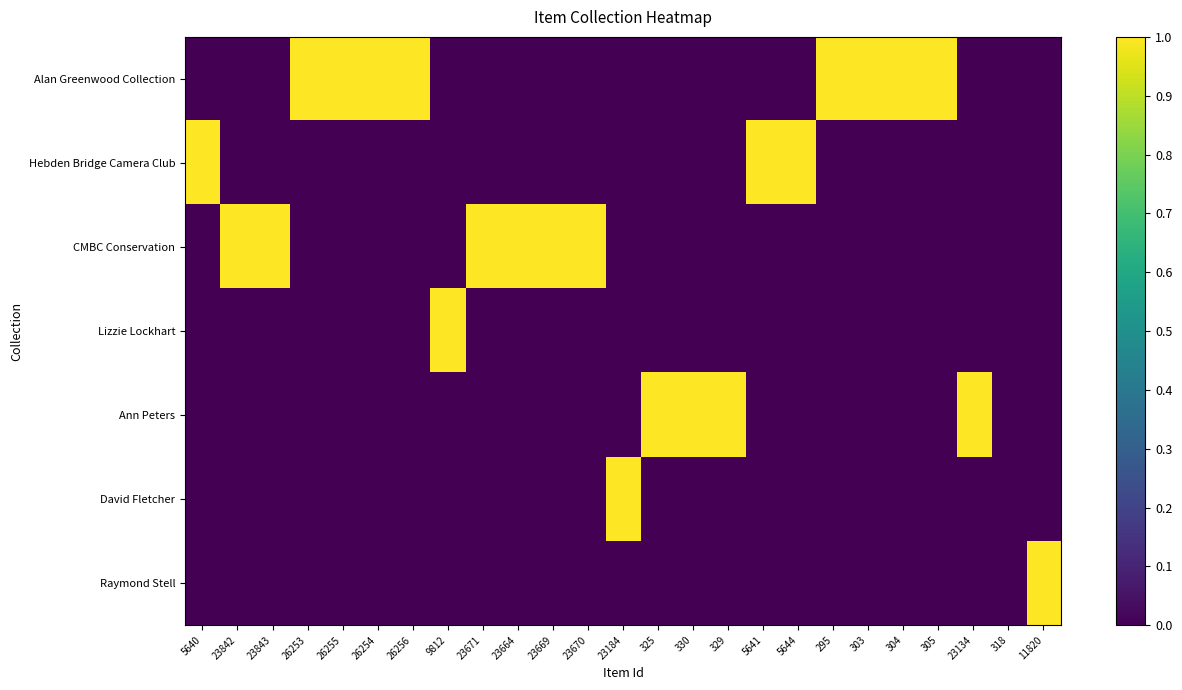

Reading left to right, list all the values displayed in this chart.

Alan Greenwood Collection: 5640=0	23842=0	23843=0	26253=1	26255=1	26254=1	26256=1	9812=0	23671=0	23664=0	23669=0	23670=0	23184=0	325=0	330=0	329=0	5641=0	5644=0	295=1	303=1	304=1	305=1	23134=0	318=0	11820=0
Hebden Bridge Camera Club: 5640=1	23842=0	23843=0	26253=0	26255=0	26254=0	26256=0	9812=0	23671=0	23664=0	23669=0	23670=0	23184=0	325=0	330=0	329=0	5641=1	5644=1	295=0	303=0	304=0	305=0	23134=0	318=0	11820=0
CMBC Conservation: 5640=0	23842=1	23843=1	26253=0	26255=0	26254=0	26256=0	9812=0	23671=1	23664=1	23669=1	23670=1	23184=0	325=0	330=0	329=0	5641=0	5644=0	295=0	303=0	304=0	305=0	23134=0	318=0	11820=0
Lizzie Lockhart: 5640=0	23842=0	23843=0	26253=0	26255=0	26254=0	26256=0	9812=1	23671=0	23664=0	23669=0	23670=0	23184=0	325=0	330=0	329=0	5641=0	5644=0	295=0	303=0	304=0	305=0	23134=0	318=0	11820=0
Ann Peters: 5640=0	23842=0	23843=0	26253=0	26255=0	26254=0	26256=0	9812=0	23671=0	23664=0	23669=0	23670=0	23184=0	325=1	330=1	329=1	5641=0	5644=0	295=0	303=0	304=0	305=0	23134=1	318=0	11820=0
David Fletcher: 5640=0	23842=0	23843=0	26253=0	26255=0	26254=0	26256=0	9812=0	23671=0	23664=0	23669=0	23670=0	23184=1	325=0	330=0	329=0	5641=0	5644=0	295=0	303=0	304=0	305=0	23134=0	318=0	11820=0
Raymond Stell: 5640=0	23842=0	23843=0	26253=0	26255=0	26254=0	26256=0	9812=0	23671=0	23664=0	23669=0	23670=0	23184=0	325=0	330=0	329=0	5641=0	5644=0	295=0	303=0	304=0	305=0	23134=0	318=0	11820=1